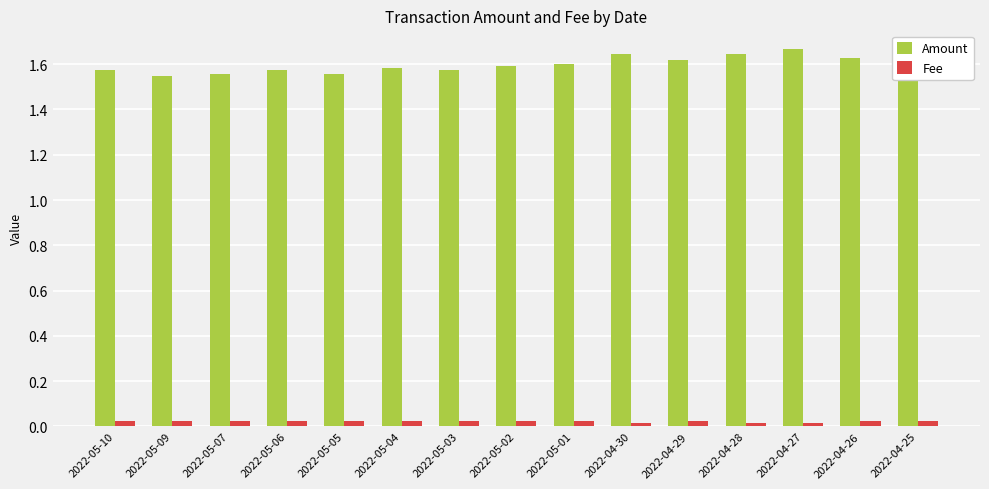

Which series has the largest total across all categories?

Amount